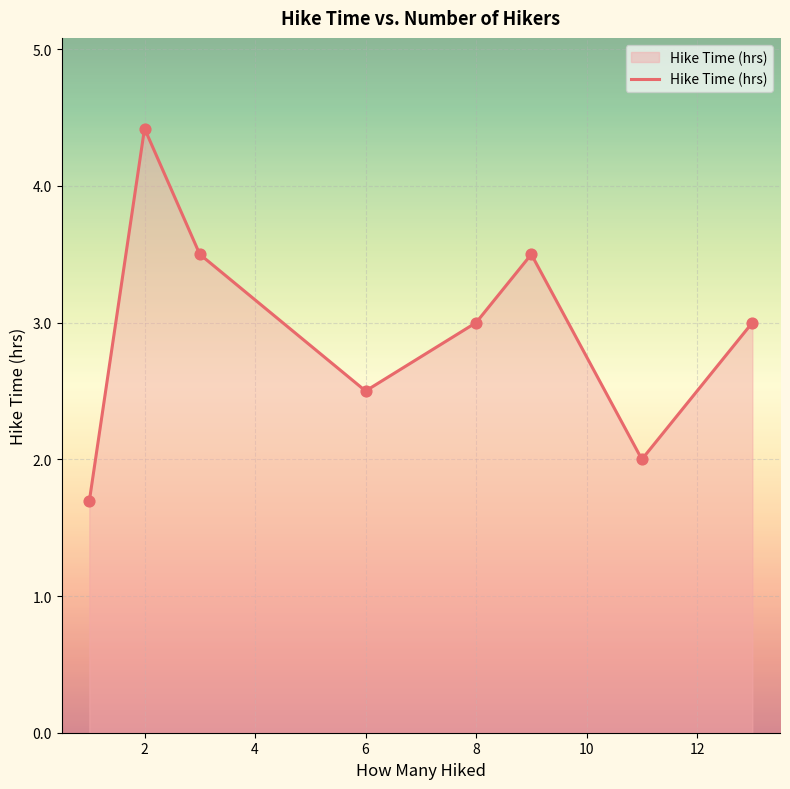

What is the greatest value displayed?

4.4